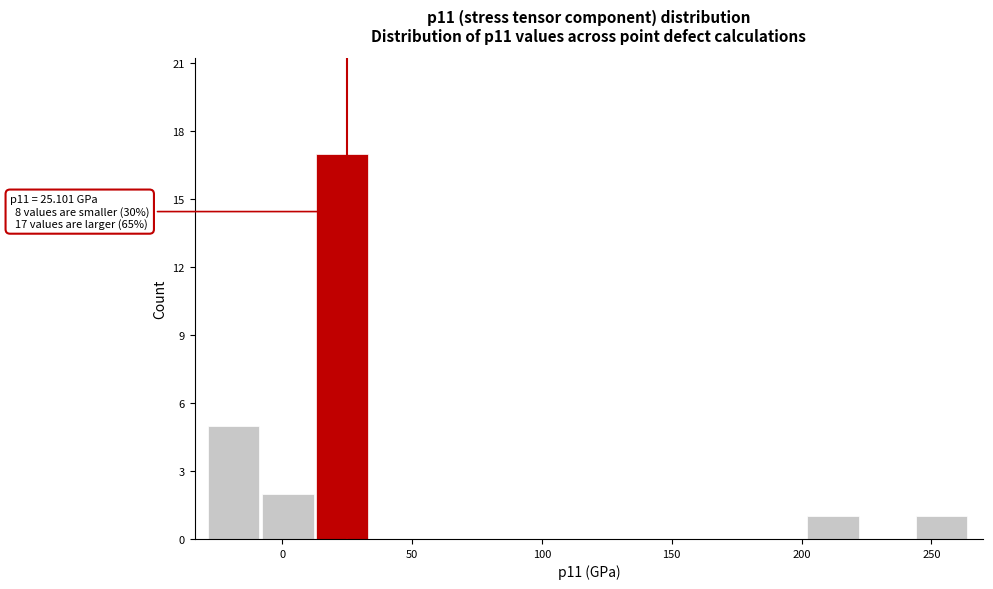

Which range on the x-axis has the tallest bar?

15 to 35